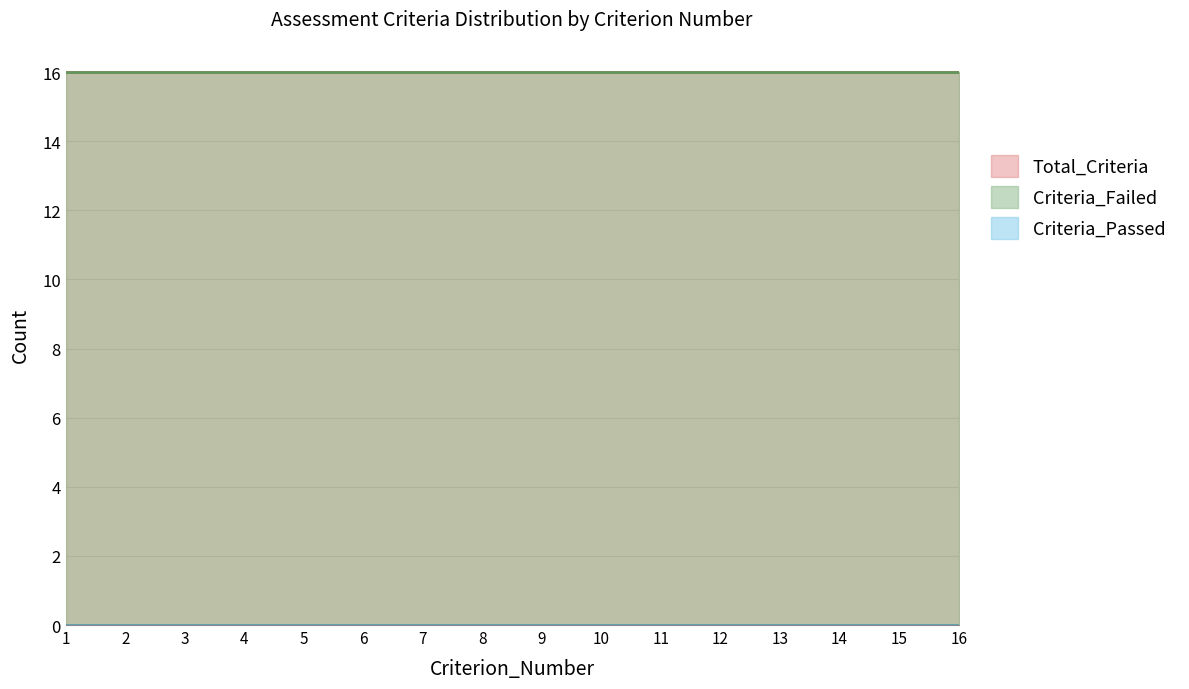

How many lines are shown in the chart?

3